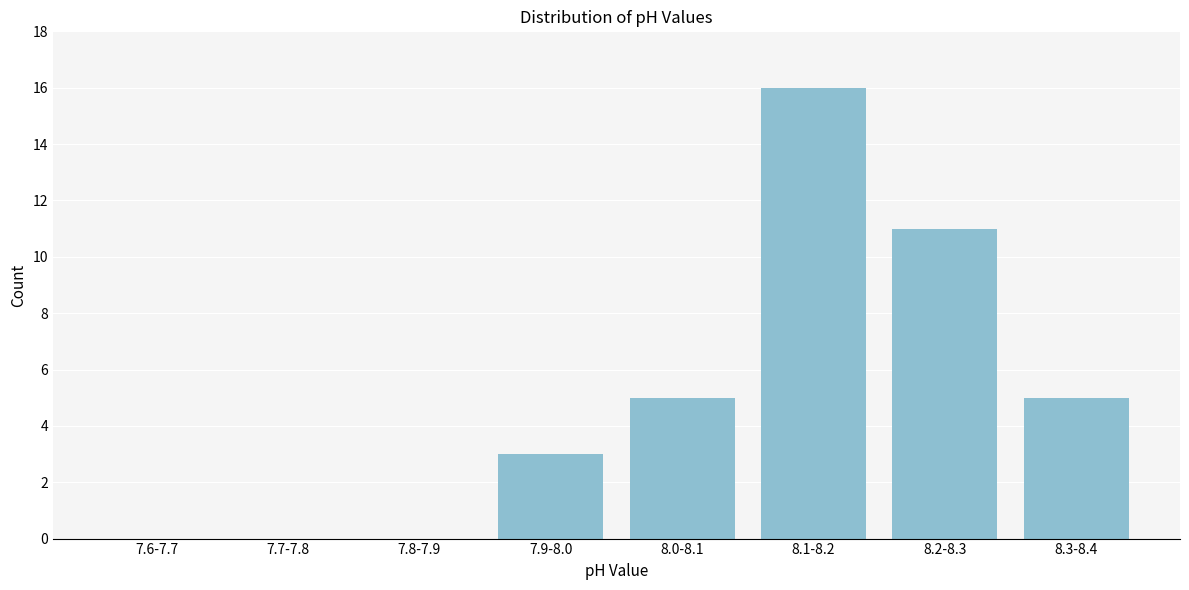

Reading right to left, what are all the values shown in this chart?

8.3-8.4=5	8.2-8.3=11	8.1-8.2=16	8.0-8.1=5	7.9-8.0=3	7.8-7.9=0	7.7-7.8=0	7.6-7.7=0